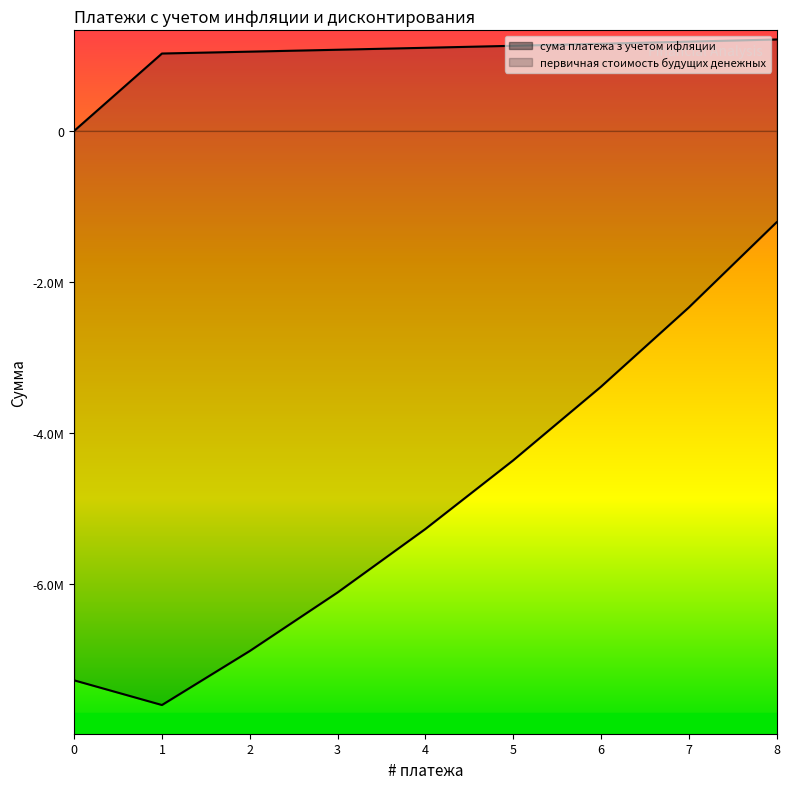

Read the сума платежа з учетом ифляции value at 4.

1100000.0